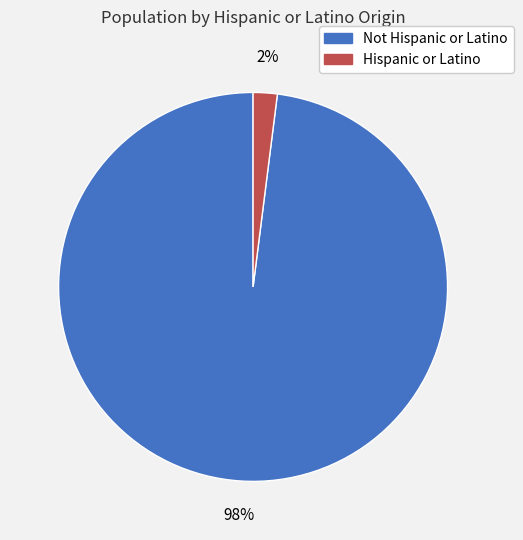

How many slices are in this pie chart?

2